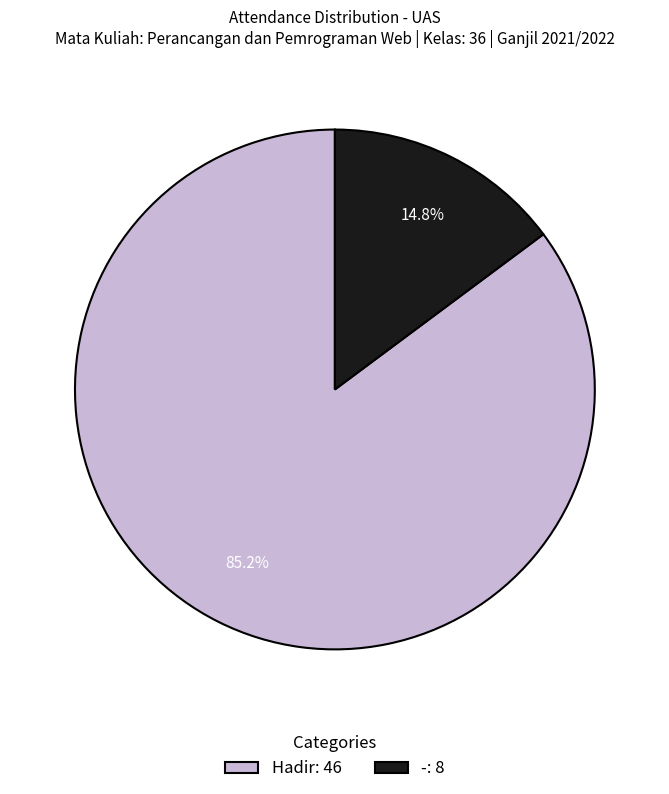

True or false: - accounts for 15% of the total.

True